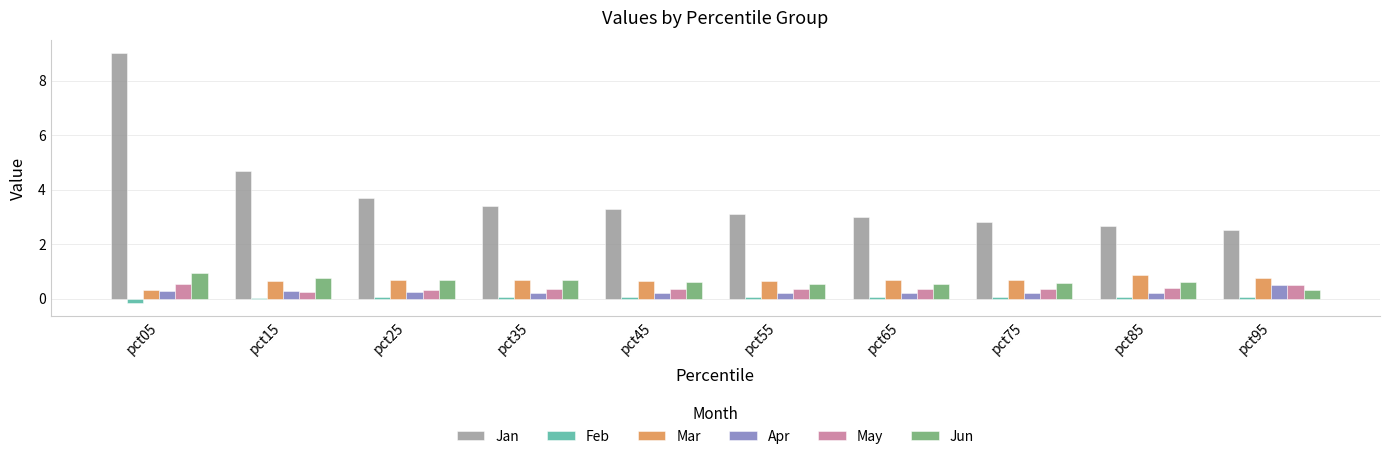

Which series has the largest total across all categories?

Jan